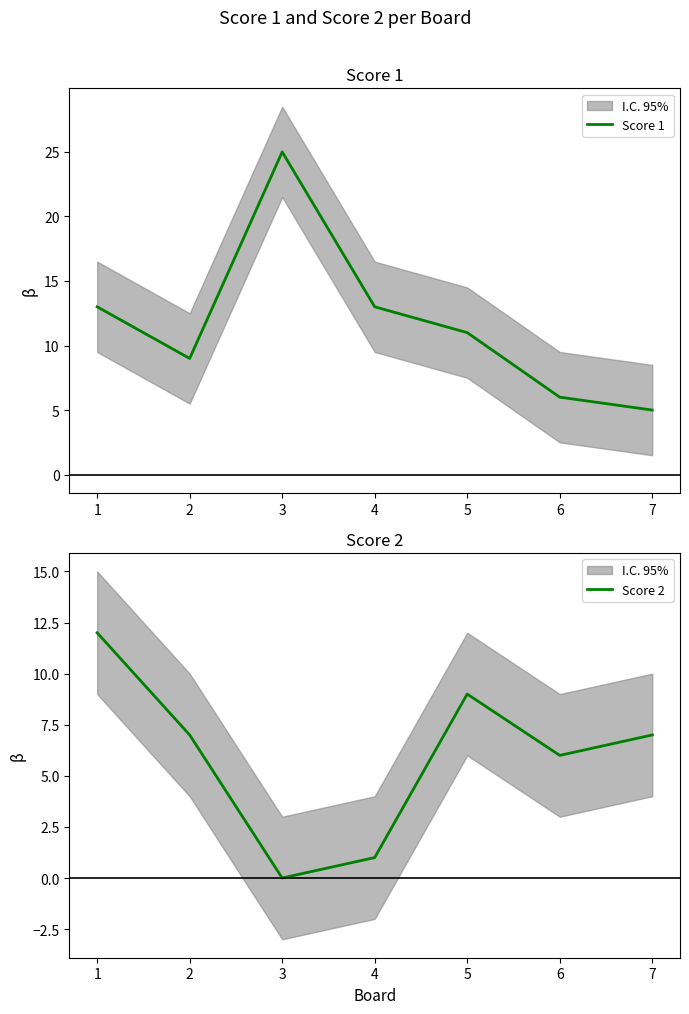

How many data points in Score 1 are above 11?

3